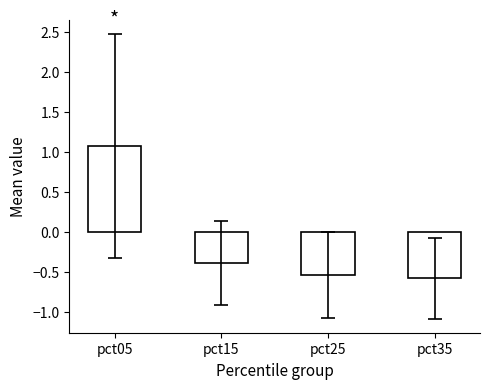

How many categories are shown in the chart?

4